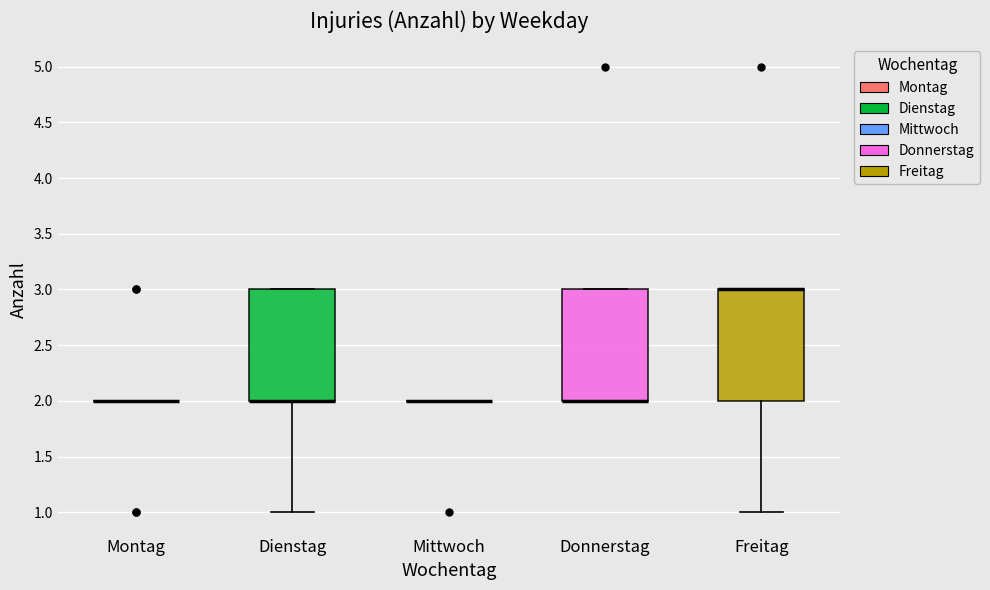

Reading left to right, transcribe this box plot: for each box, give where its median line is, the range the box spans, and where its two whiskers end, as read against the y-axis. The values are not printed on the chart, so give them approximately, as read against the axis.

Montag: box collapsed to a line at 2, whiskers 2 to 2
Dienstag: median 2 (drawn on the box's lower edge), box 2 to 3, whiskers 1 to 3
Mittwoch: box collapsed to a line at 2, whiskers 2 to 2
Donnerstag: median 2 (drawn on the box's lower edge), box 2 to 3, whiskers 2 to 3
Freitag: median 3 (drawn on the box's upper edge), box 2 to 3, whiskers 1 to 3